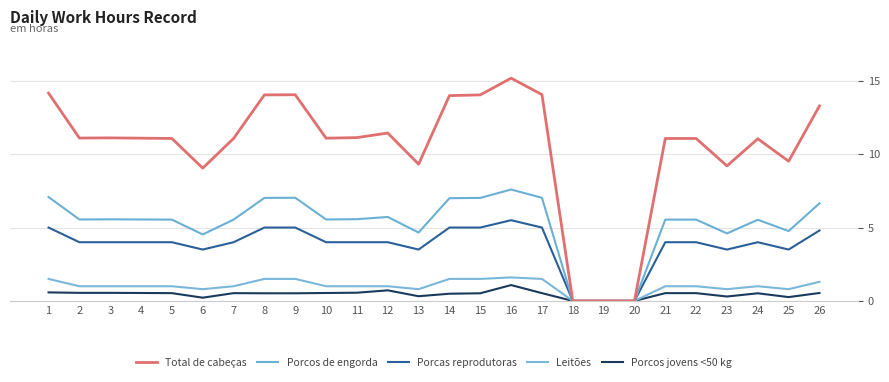

What is the sum of all Porcas reprodutoras values?

98.3